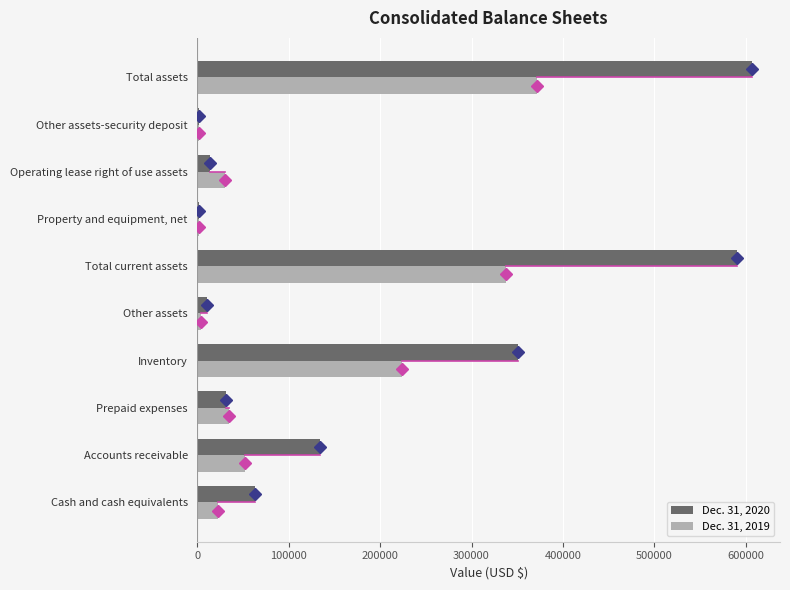

The value of Dec. 31, 2020 at Prepaid expenses is 31444. True or false?

True